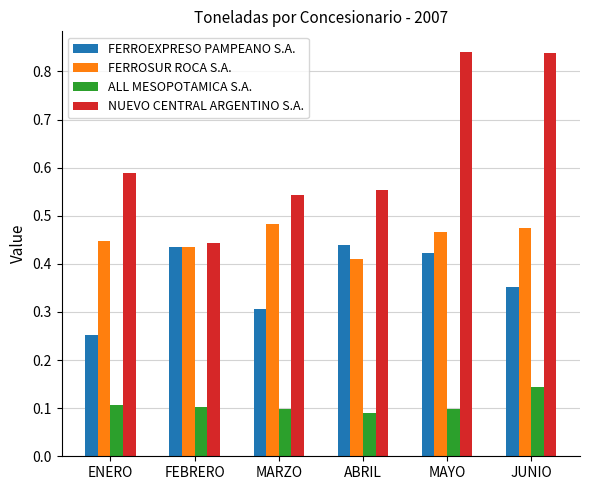

Which series has the widest spread of values?

NUEVO CENTRAL ARGENTINO S.A.